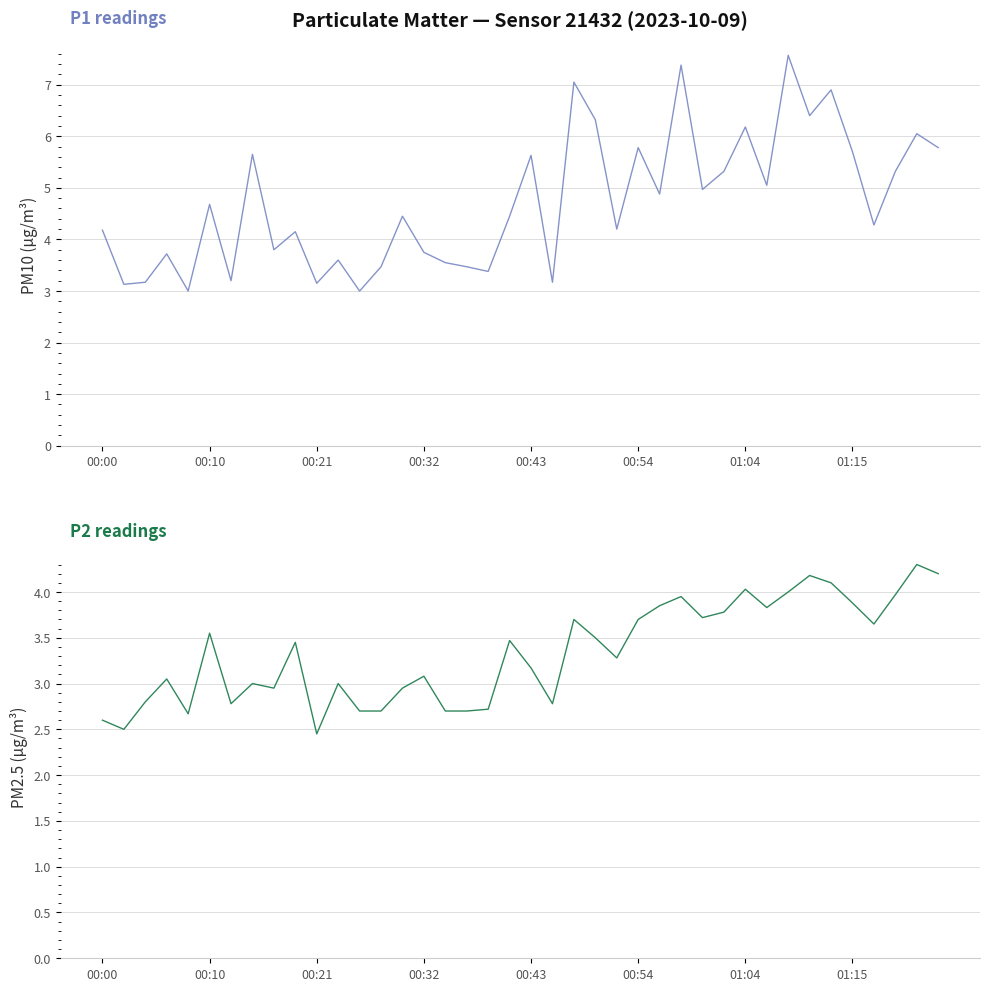

The value of P1 readings at 8 is 3.8. True or false?

True